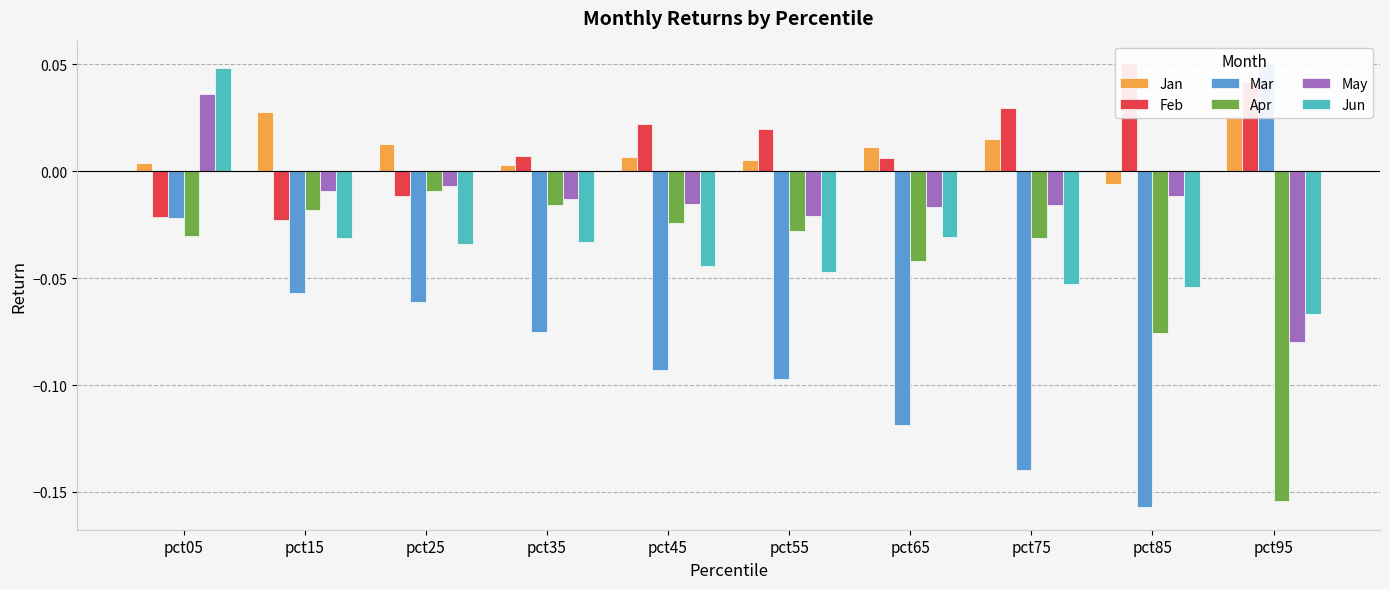

The Apr series shows -0.0 at pct95. True or false?

False